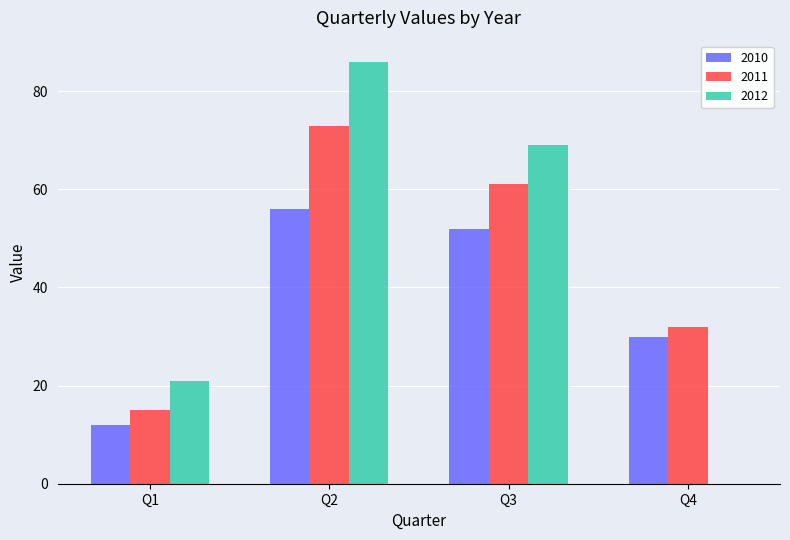

Reading left to right, list all the values displayed in this chart.

2010: 12	56	52	30
2011: 15	73	61	32
2012: 21	86	69	0